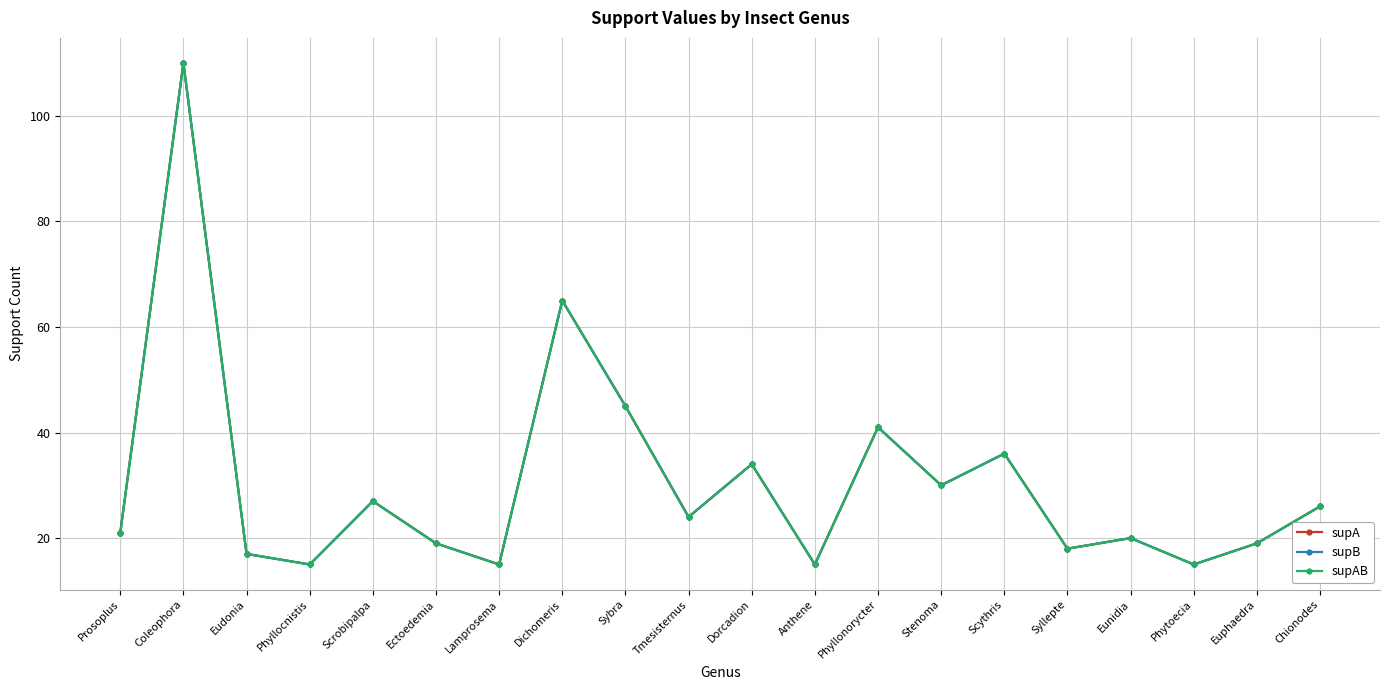

The supA series shows 17 at Eudonia. True or false?

True